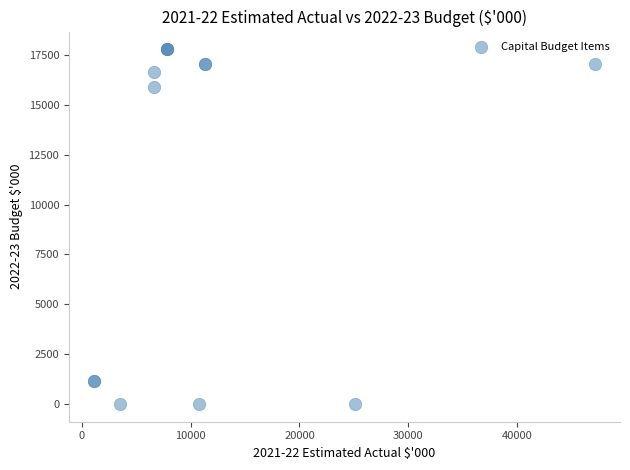

What Y value in the scatter plot is closest to 8895?

15899